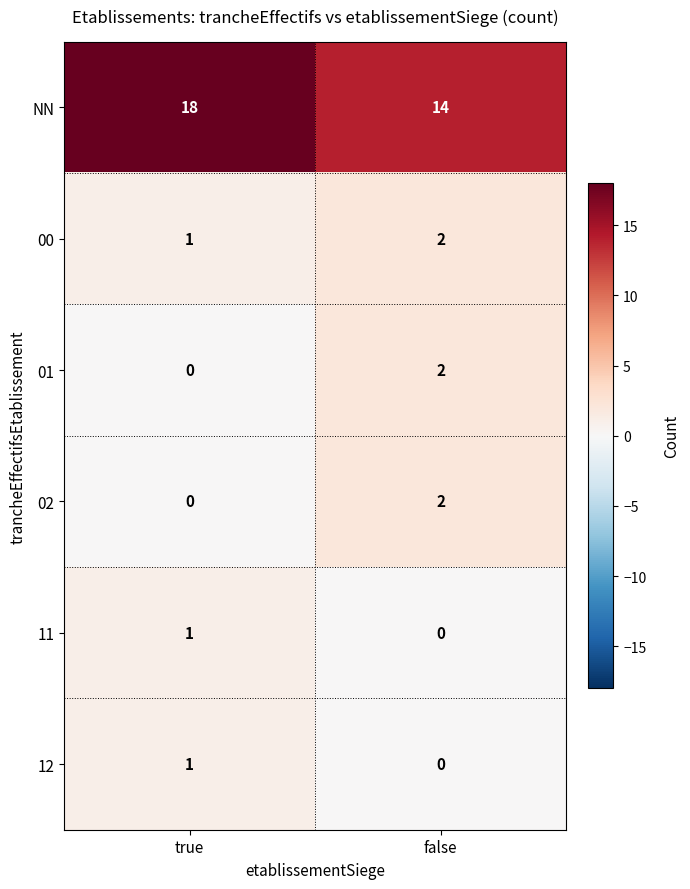

How many values in the 12 series are below 1?

1